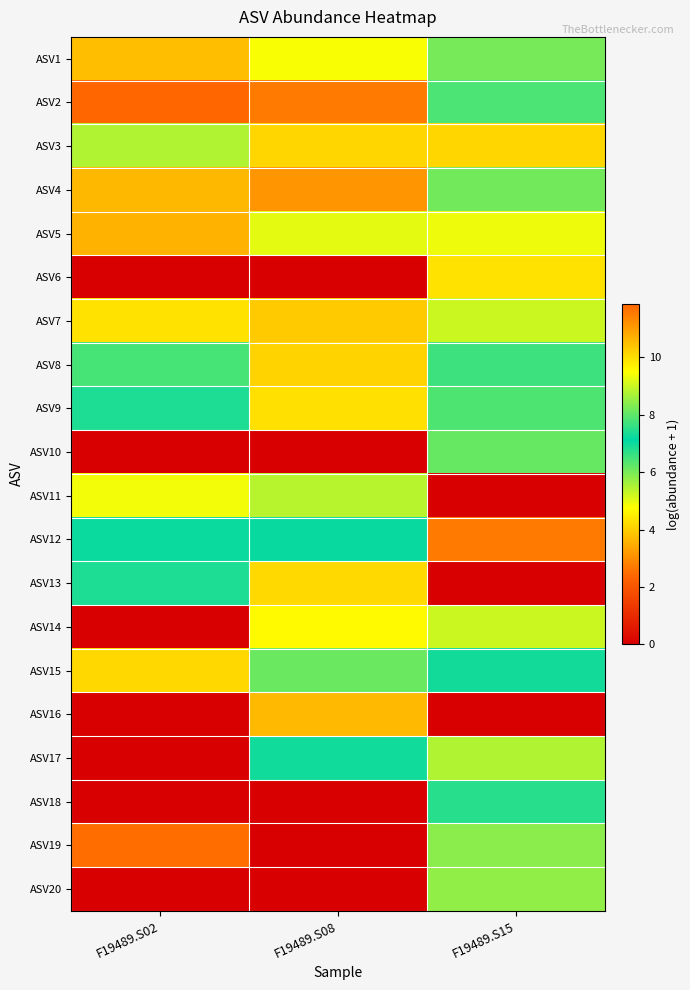

Reading left to right, transcribe all the data shown in this chart.

ASV1: F19489.S02=10.5	F19489.S08=9.5	F19489.S15=6.0
ASV2: F19489.S02=11.9	F19489.S08=11.6	F19489.S15=6.4
ASV3: F19489.S02=5.5	F19489.S08=10.1	F19489.S15=10.1
ASV4: F19489.S02=10.6	F19489.S08=11.1	F19489.S15=6.1
ASV5: F19489.S02=3.6	F19489.S08=9.3	F19489.S15=9.3
ASV6: F19489.S02=0.0	F19489.S08=0.0	F19489.S15=9.9
ASV7: F19489.S02=9.9	F19489.S08=10.3	F19489.S15=5.2
ASV8: F19489.S02=7.8	F19489.S08=10.2	F19489.S15=6.5
ASV9: F19489.S02=7.4	F19489.S08=10.0	F19489.S15=7.9
ASV10: F19489.S02=0.0	F19489.S08=0.0	F19489.S15=8.1
ASV11: F19489.S02=9.4	F19489.S08=8.8	F19489.S15=0.0
ASV12: F19489.S02=7.0	F19489.S08=7.0	F19489.S15=2.7
ASV13: F19489.S02=7.4	F19489.S08=10.1	F19489.S15=0.0
ASV14: F19489.S02=0.0	F19489.S08=9.6	F19489.S15=5.2
ASV15: F19489.S02=4.2	F19489.S08=8.1	F19489.S15=7.3
ASV16: F19489.S02=0.0	F19489.S08=10.6	F19489.S15=0.0
ASV17: F19489.S02=0.0	F19489.S08=7.0	F19489.S15=8.8
ASV18: F19489.S02=0.0	F19489.S08=0.0	F19489.S15=7.5
ASV19: F19489.S02=2.5	F19489.S08=0.0	F19489.S15=8.4
ASV20: F19489.S02=0.0	F19489.S08=0.0	F19489.S15=8.5